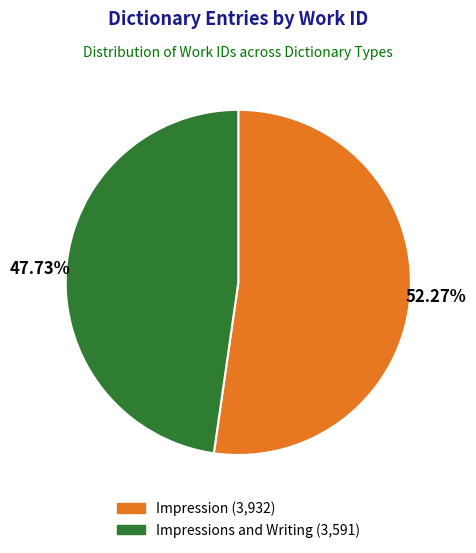

How many segments does this pie chart have?

2